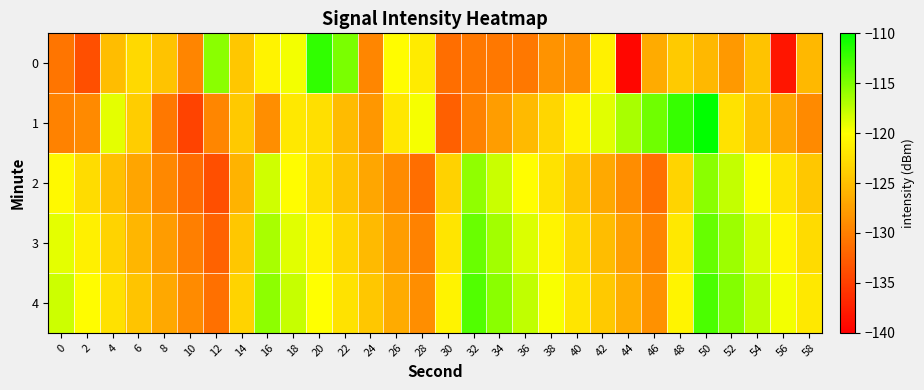

What is the maximum value shown in the chart?

-110.0